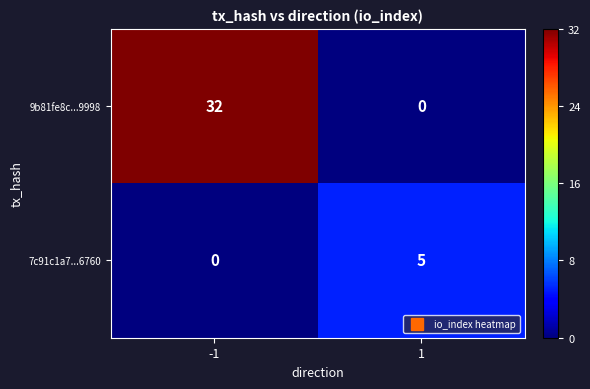

What is the total value across all series at 1?

5